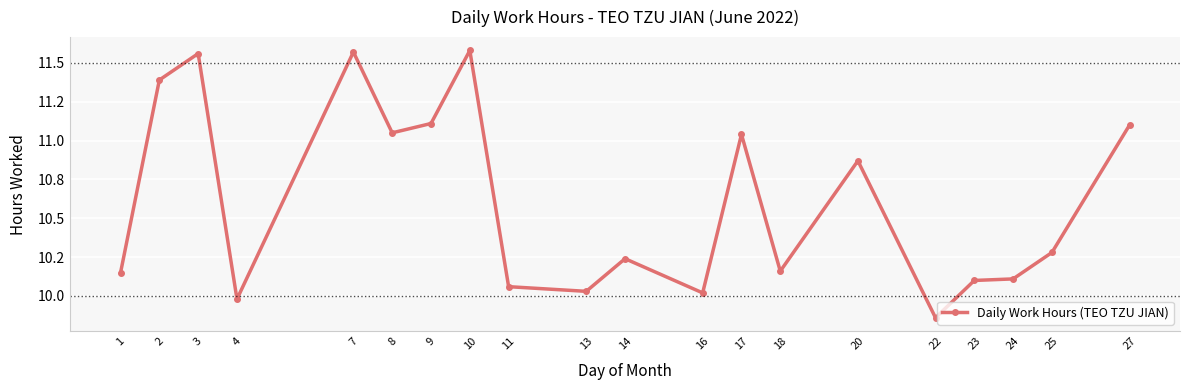

What is the change in value from 20 to 23?

-0.8